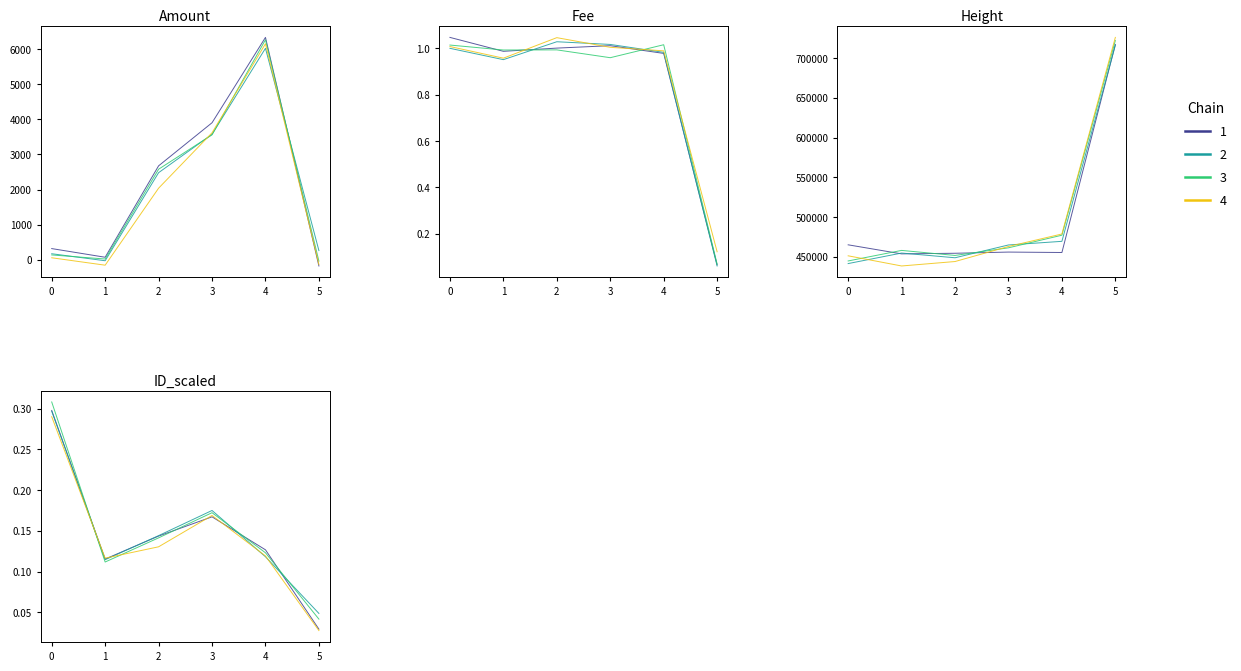

What is the value of the Height point at the 3rd from the left?

451763.1